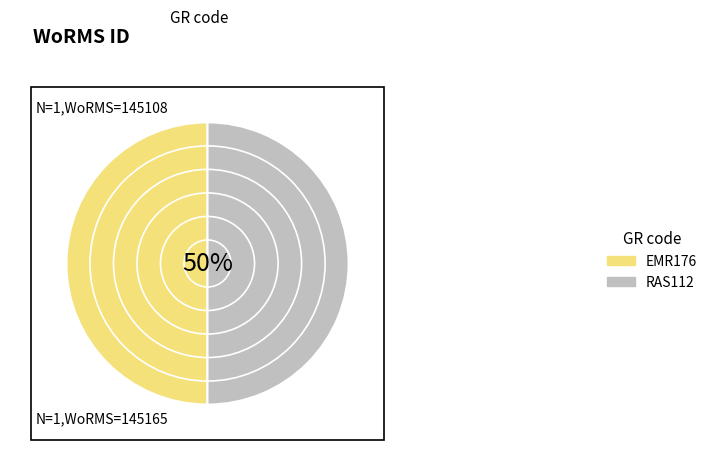

What is the largest slice in the pie chart?

RAS112